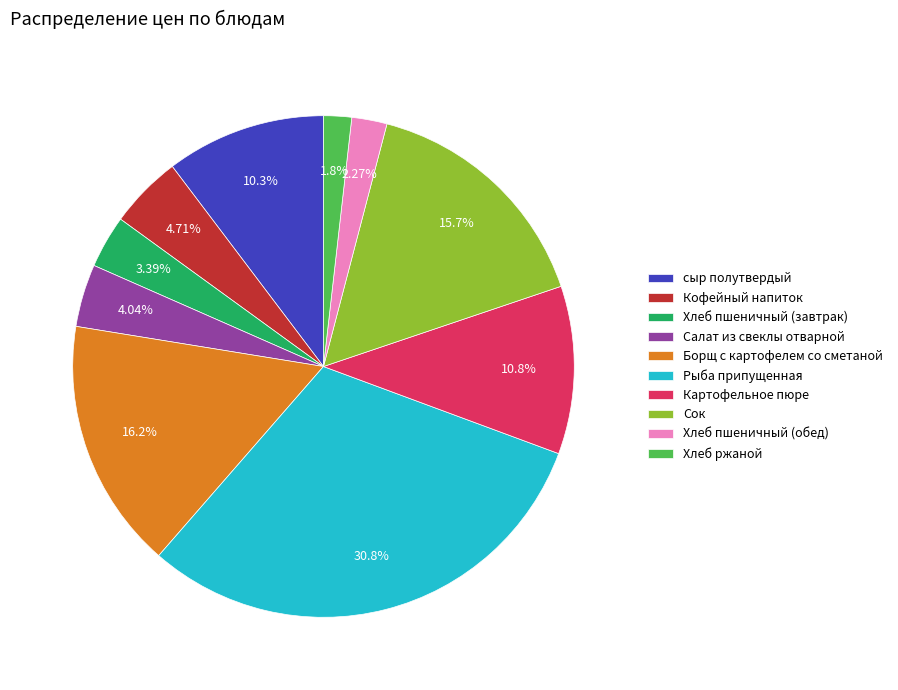

Is there any slice that represents more than half of the pie?

No